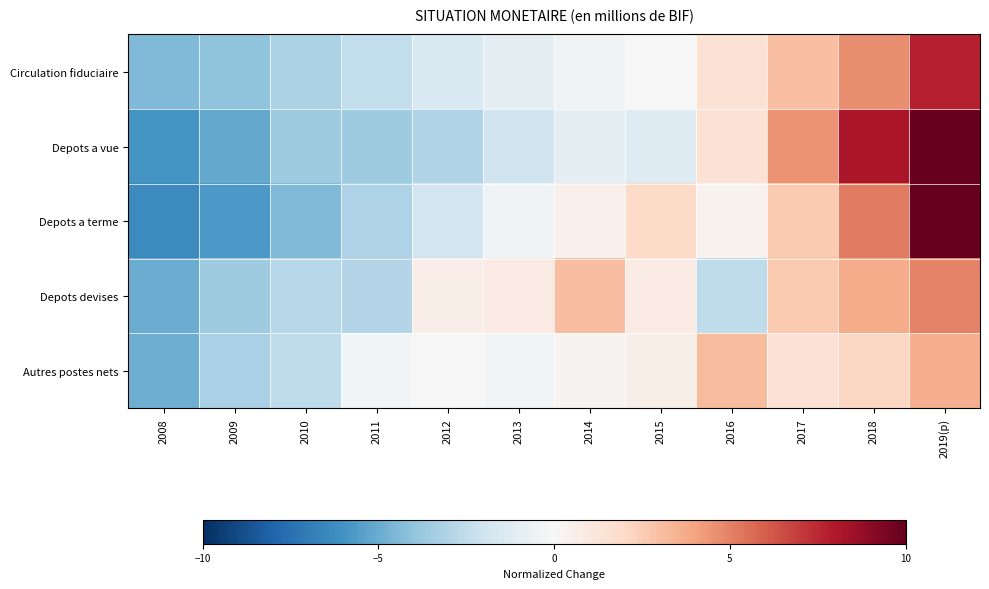

At 2010, list the series in order from largest to smallest.

Autres postes nets, Depots devises, Circulation fiduciaire, Depots a vue, Depots a terme